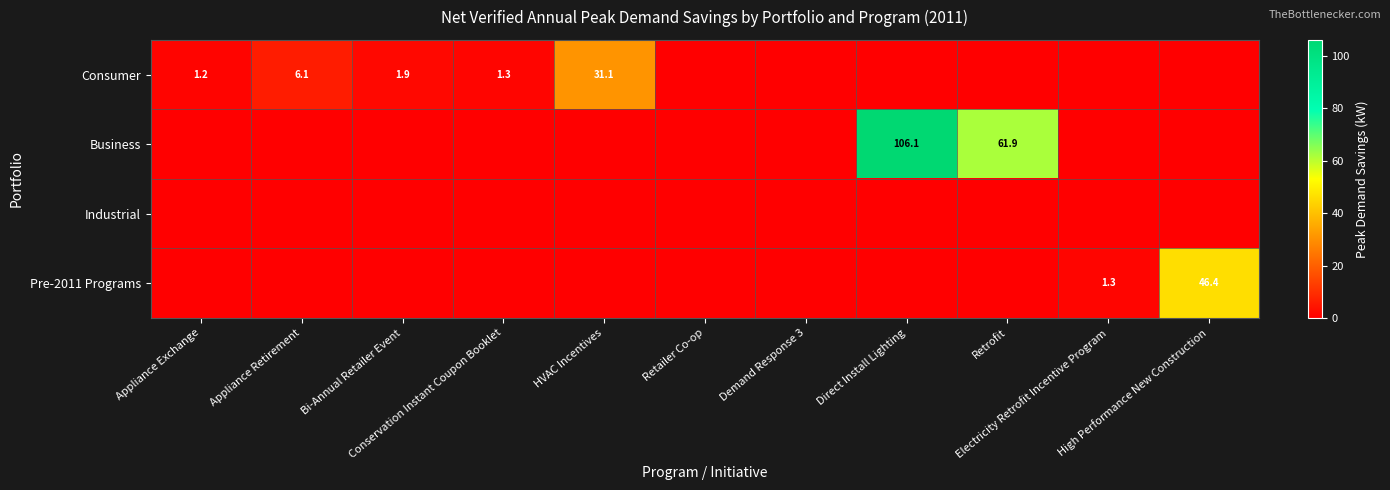

What is the difference between the maximum and minimum values in the Business series?

106.1